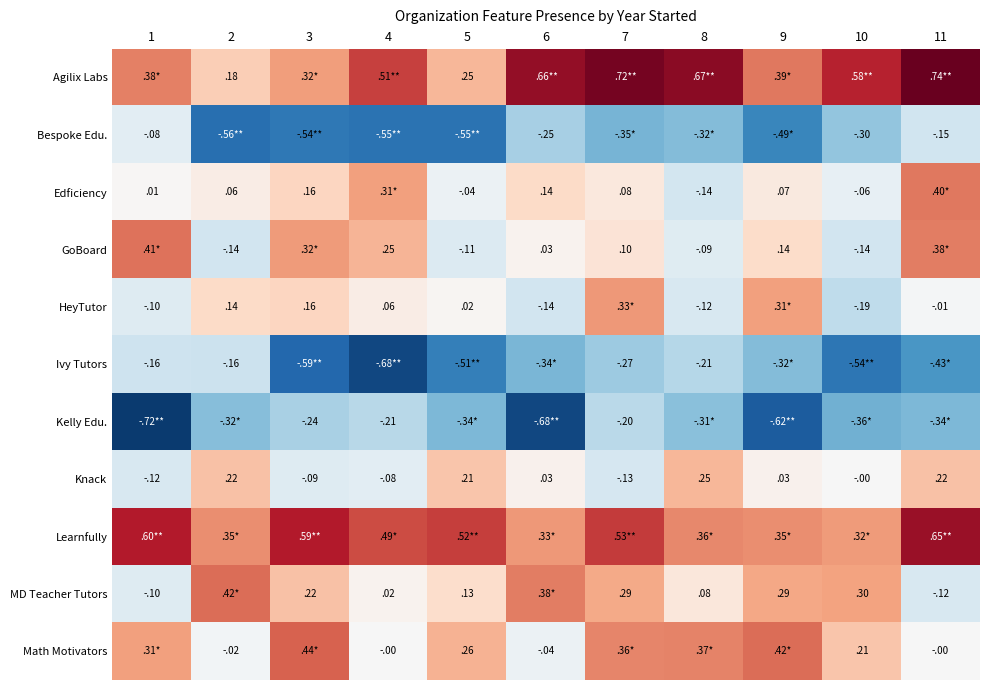

What is the sum of the GoBoard values at 2 and 6?

-0.1